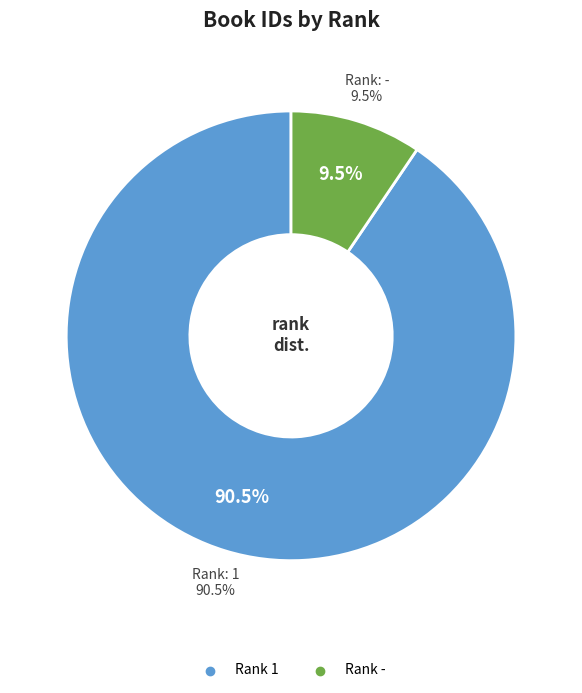

The 1 slice represents 99% of the pie. True or false?

False